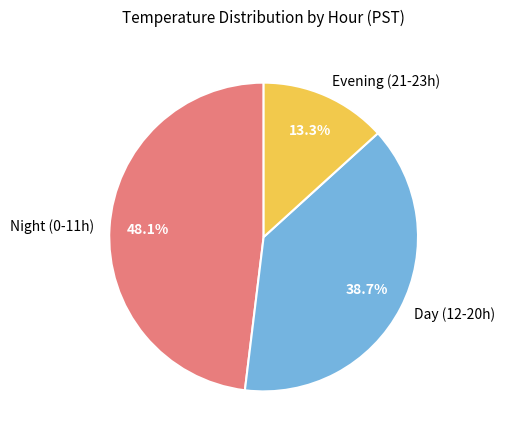

To the nearest percent, what is the average slice percentage?

33%